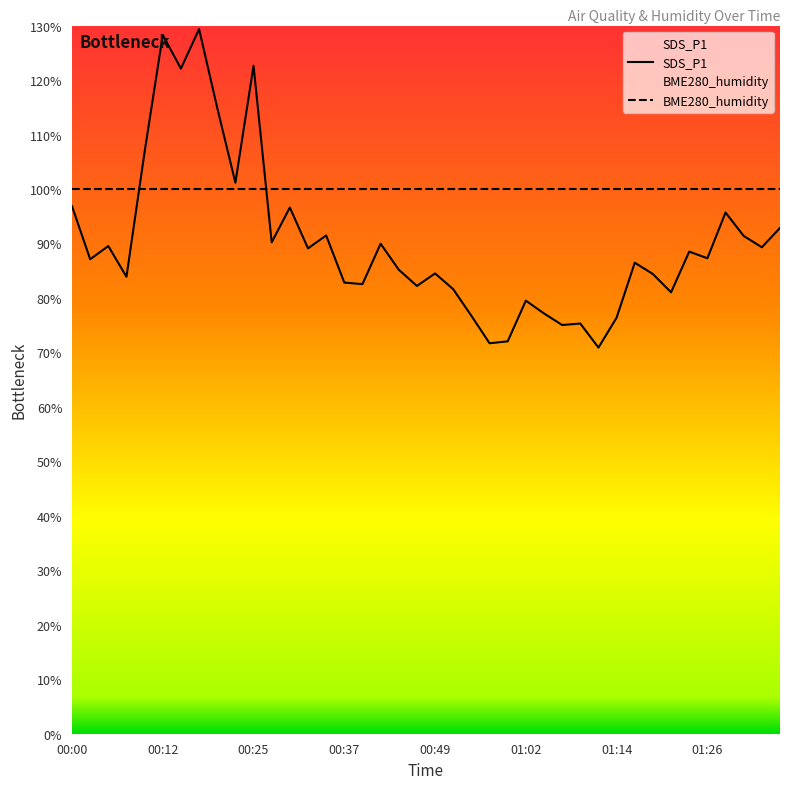

Rank the categories by value from highest to lowest.

00:17, 00:12, 00:25, 00:15, 00:20, 00:10, 00:22, 00:00, 00:30, 01:29, 01:36, 00:35, 01:31, 00:27, 00:42, 00:05, 01:34, 00:32, 01:24, 01:26, 00:03, 01:16, 00:45, 00:49, 01:19, 00:08, 00:37, 00:40, 00:47, 00:52, 01:21, 01:02, 01:04, 00:54, 01:14, 01:09, 01:07, 00:59, 00:57, 01:11